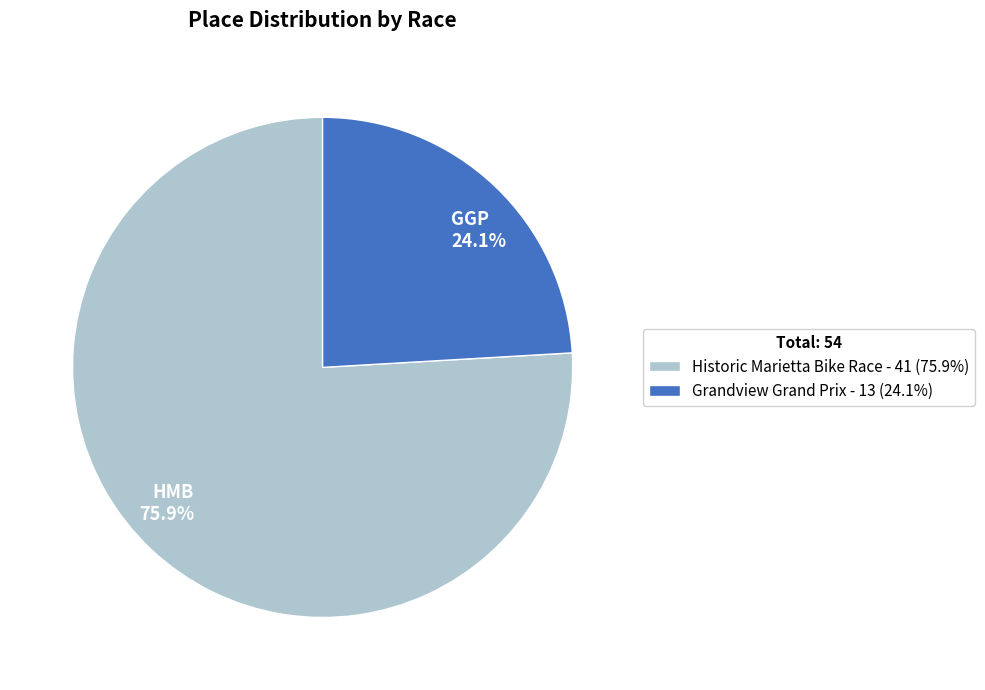

Between HMB 75.9% and GGP 24.1%, which is larger?

HMB 75.9%